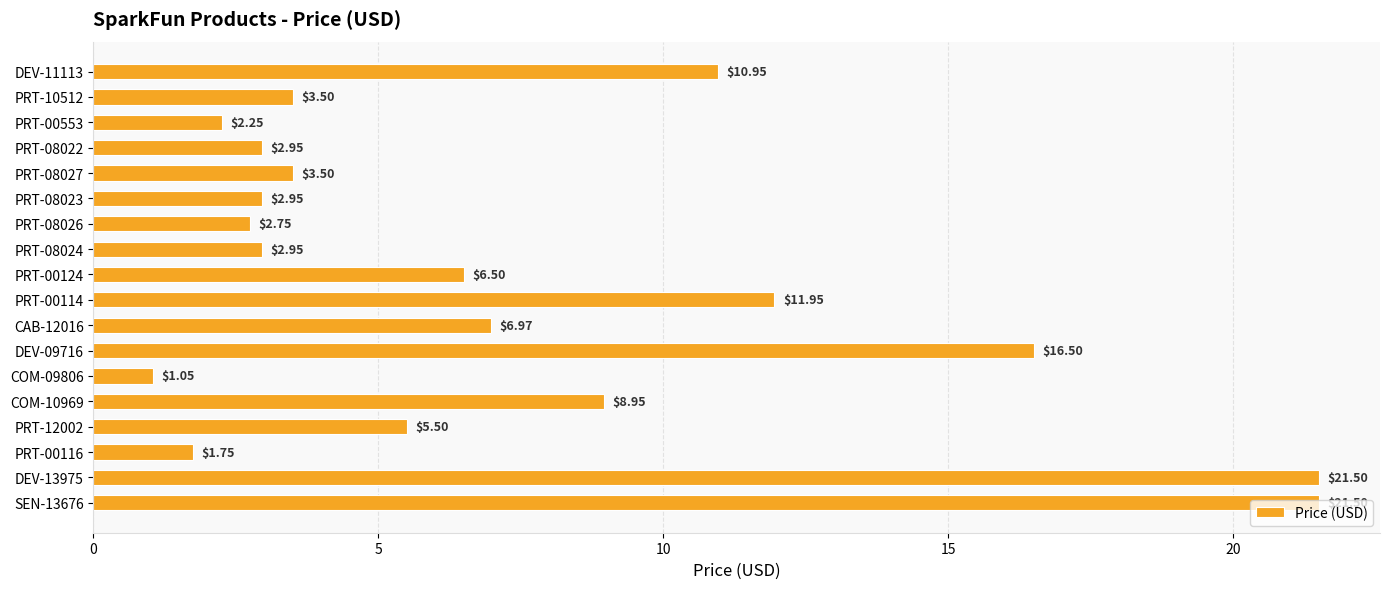

What is the average value?

7.4